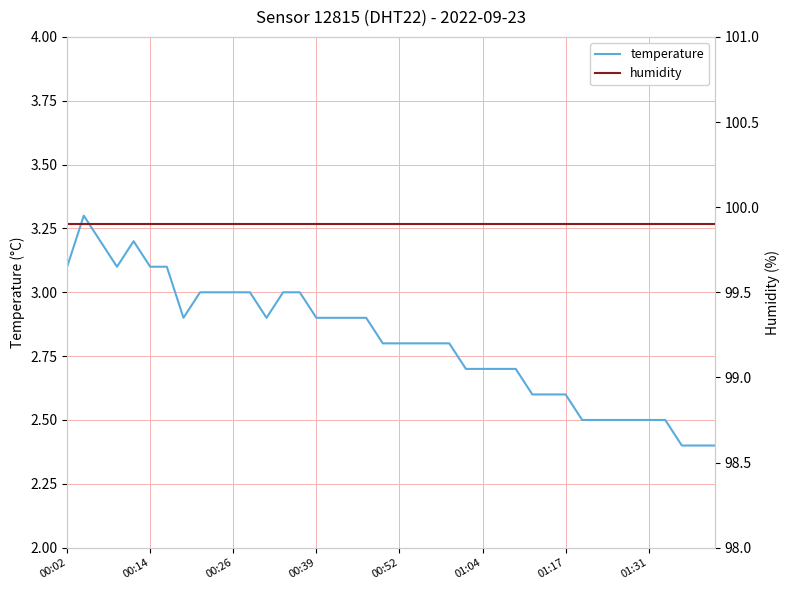

Which category has the highest value across all series?

00:02